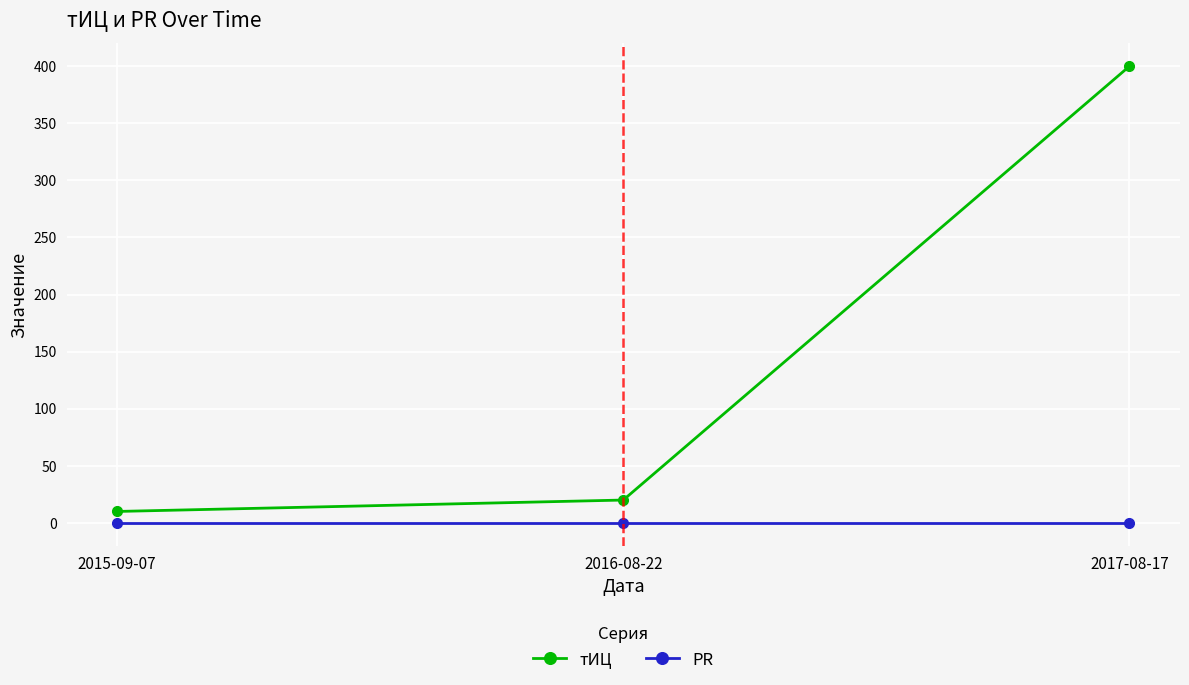

What is the label of the 2nd point from the right?

2016-08-22